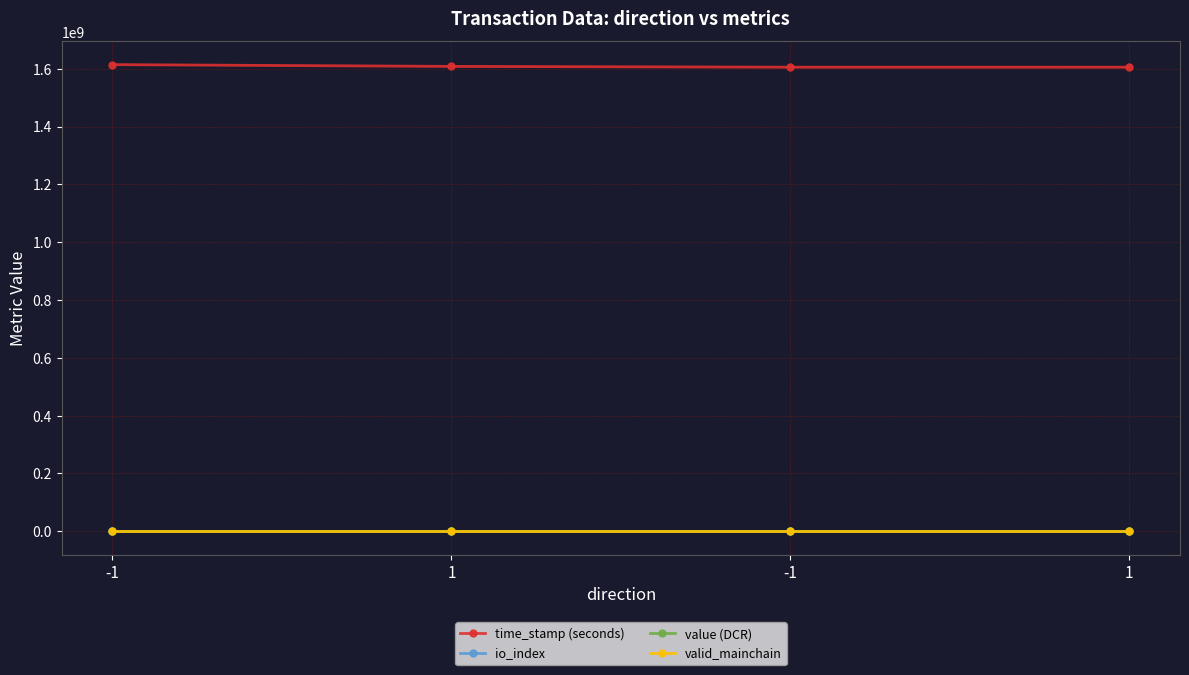

How many values in the io_index series exceed 3?

1